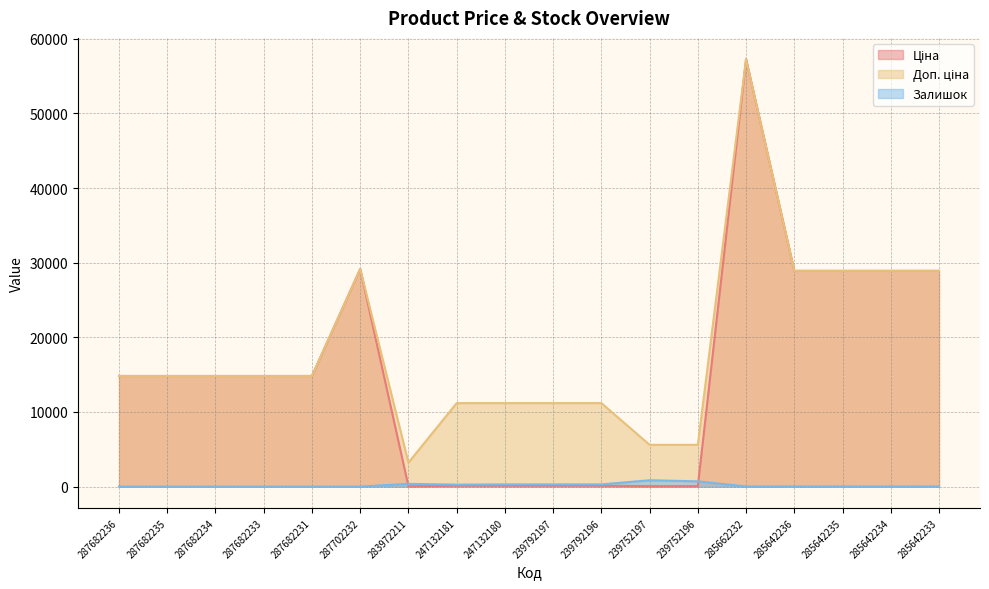

Is the value of Доп. ціна at 285642234 greater than the value of Залишок at 239792197?

Yes